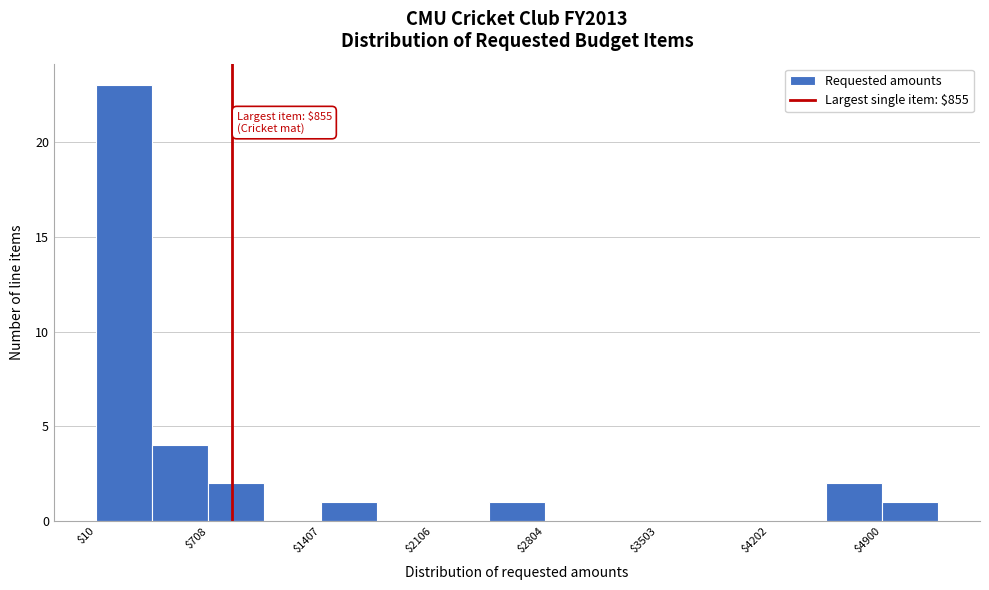

Around what value on the x-axis is the tallest bar? Give the approximate position of its centre, as read against the axis.

200